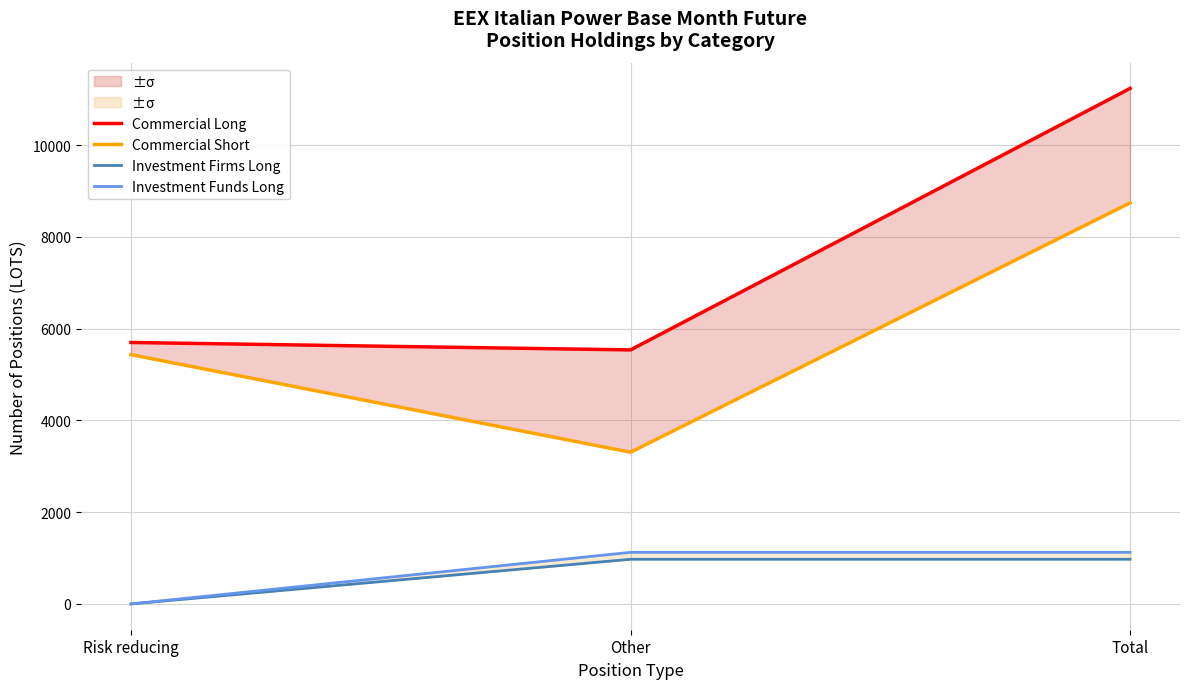

Is it true that Investment Funds Long equals 0 at Risk reducing?

True